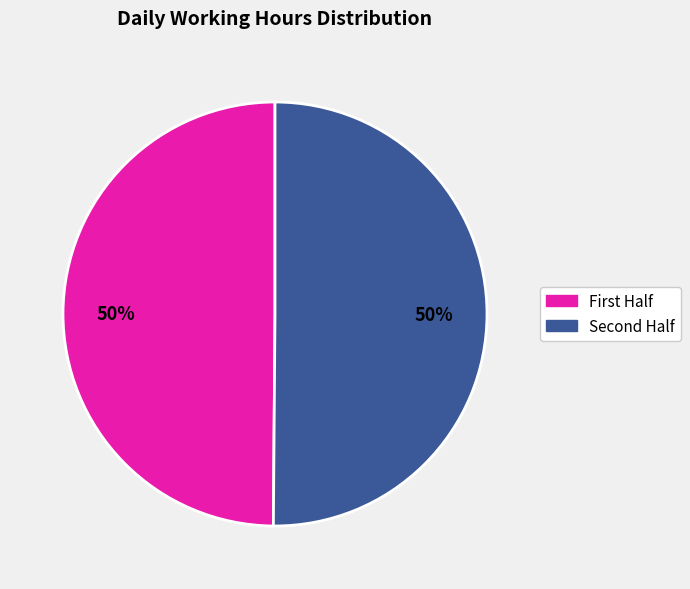

To the nearest percent, what is the average slice percentage?

50%